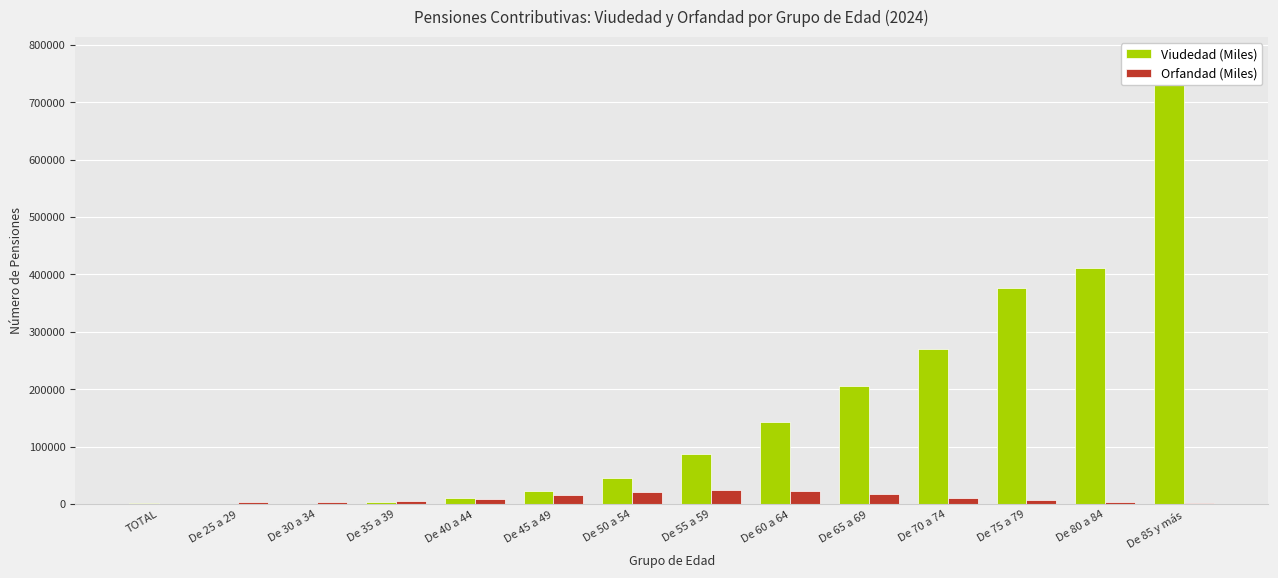

Reading right to left, what are all the values shown in this chart?

Viudedad (Miles): De 85 y más=775272.8	De 80 a 84=411186.3	De 75 a 79=375694.2	De 70 a 74=269624.8	De 65 a 69=205335.2	De 60 a 64=142703.3	De 55 a 59=87989.8	De 50 a 54=46140.7	De 45 a 49=23121.1	De 40 a 44=9955.8	De 35 a 39=3407.1	De 30 a 34=902.2	De 25 a 29=176.3	TOTAL=2351.5
Orfandad (Miles): De 85 y más=2310.5	De 80 a 84=3463.9	De 75 a 79=7032.8	De 70 a 74=11309.8	De 65 a 69=17323.2	De 60 a 64=23342.4	De 55 a 59=25480.9	De 50 a 54=21550.2	De 45 a 49=15752.8	De 40 a 44=8984.2	De 35 a 39=5263.9	De 30 a 34=3433.2	De 25 a 29=4202.9	TOTAL=340.9